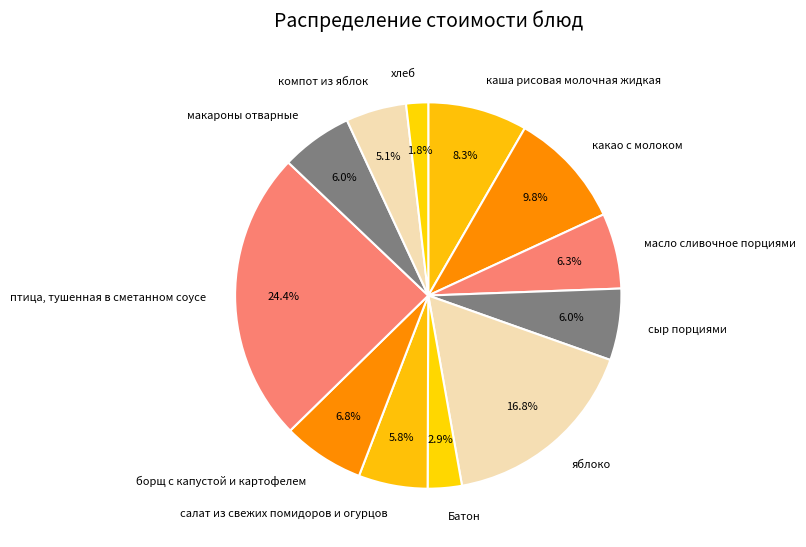

Which has a higher value, салат из свежих помидоров и огурцов or масло сливочное порциями?

масло сливочное порциями